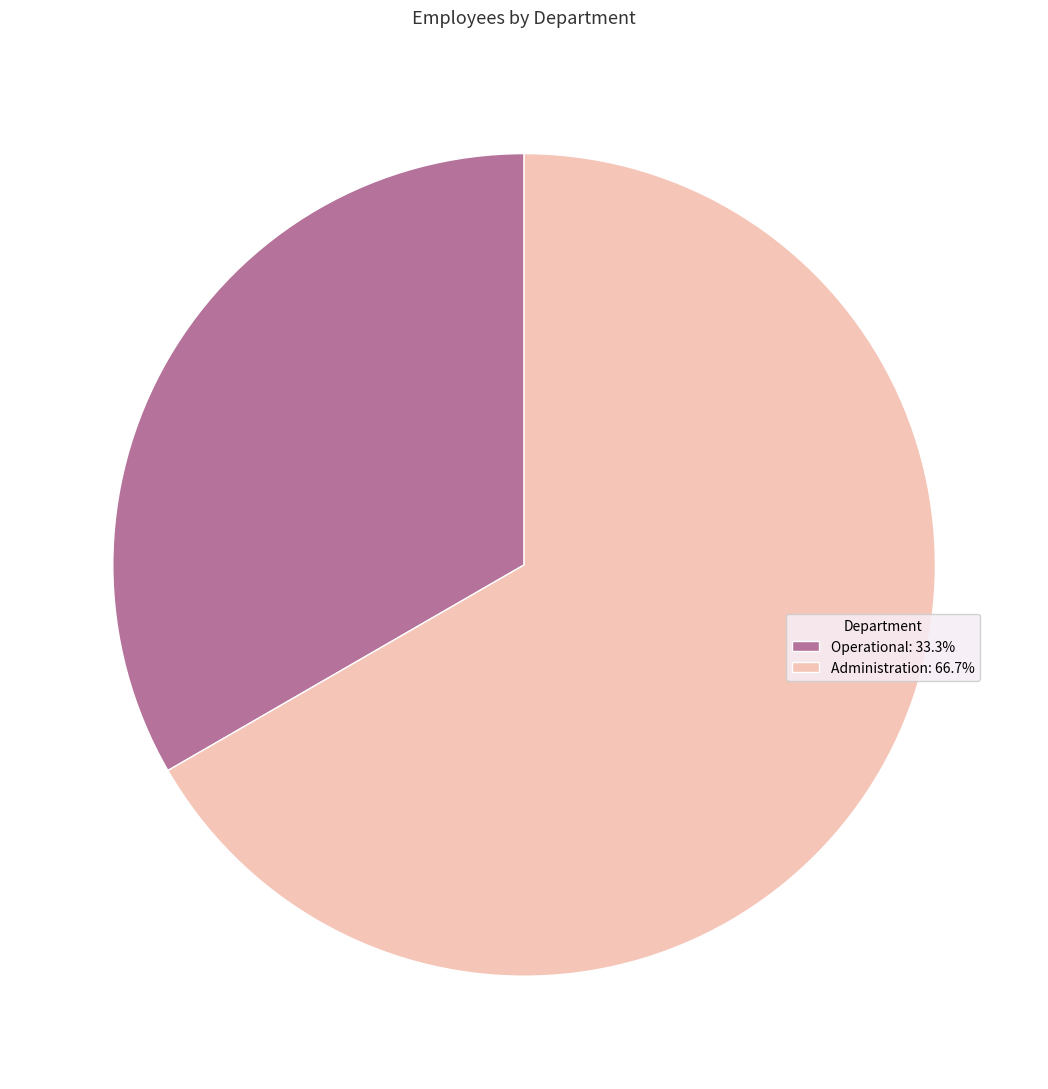

Does Operational account for over 50% of the chart?

No